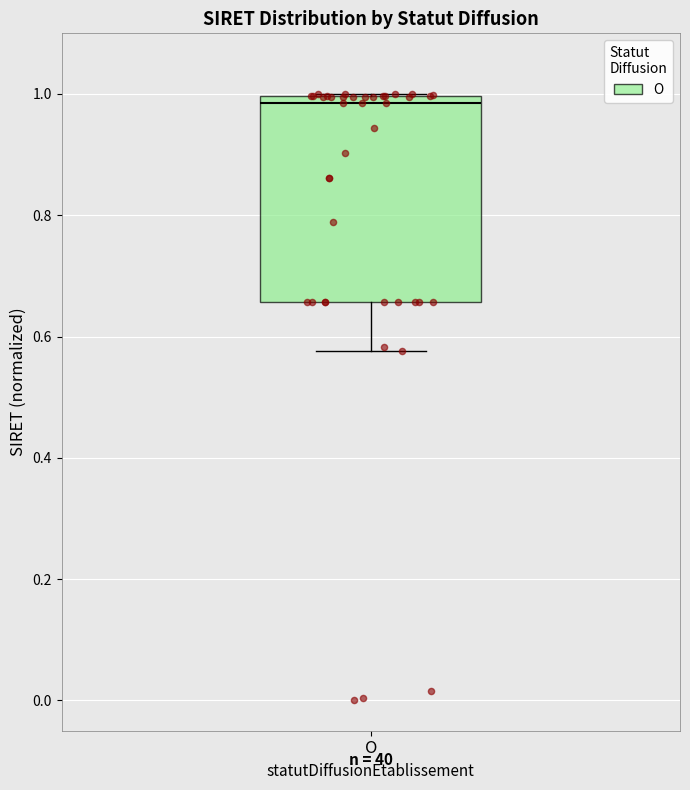

Where does the lower whisker of the box for O end on the y-axis? The values are not printed on the chart, so give them approximately, as read against the axis.

0.58